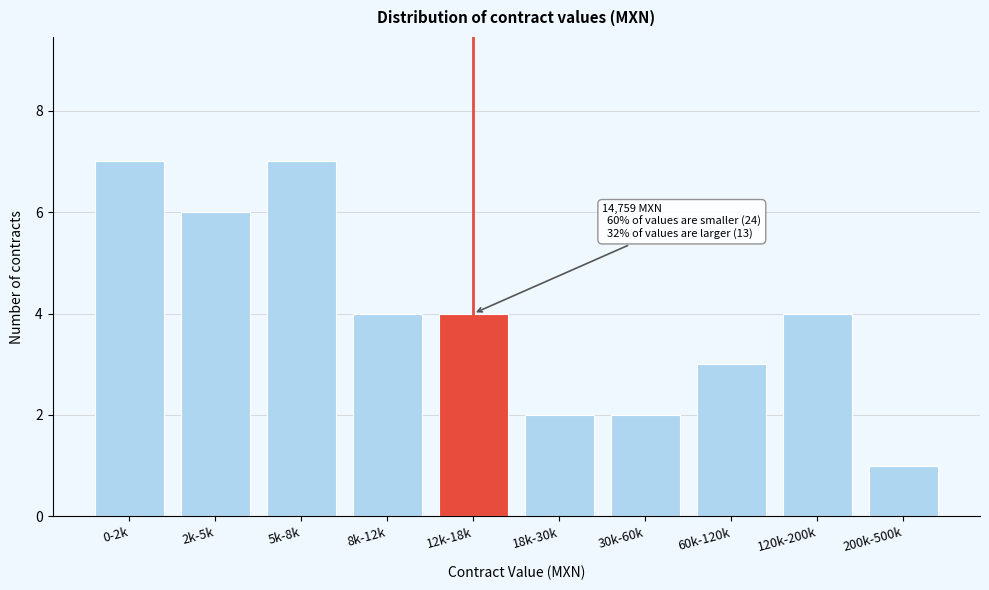

Reading left to right, transcribe all the data shown in this chart.

0-2k=7	2k-5k=6	5k-8k=7	8k-12k=4	12k-18k=4	18k-30k=2	30k-60k=2	60k-120k=3	120k-200k=4	200k-500k=1